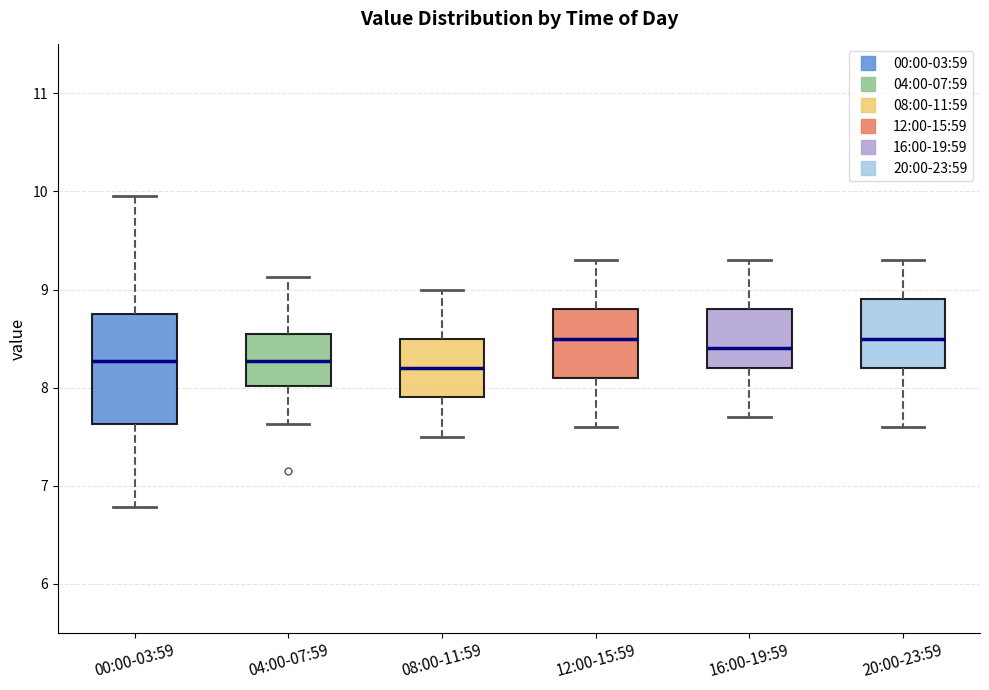

Which box is the tallest, from its lower edge to its upper edge?

00:00-03:59